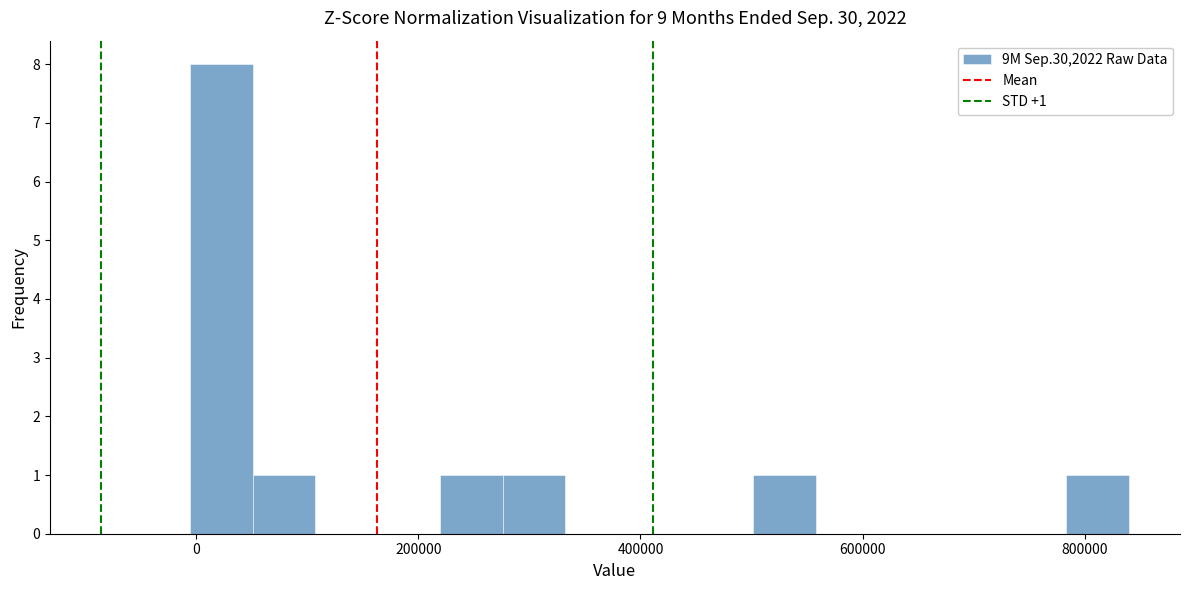

Read against the x-axis, roughly where is the centre of the tallest bar?

20000